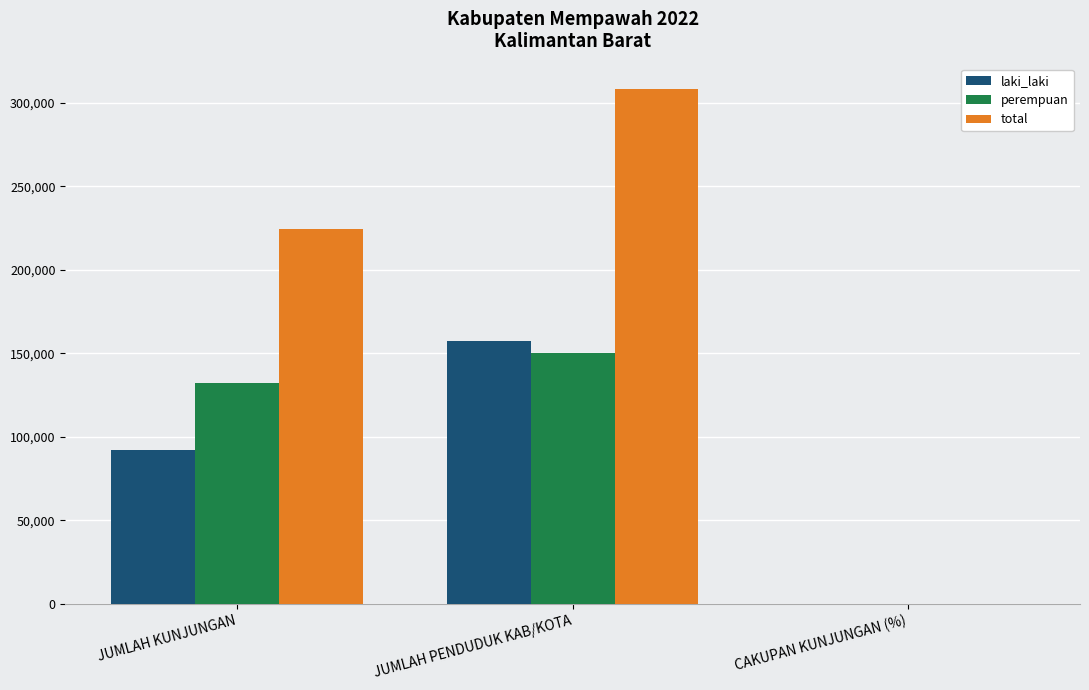

The value of perempuan at JUMLAH PENDUDUK KAB/KOTA is 205002.5. True or false?

False